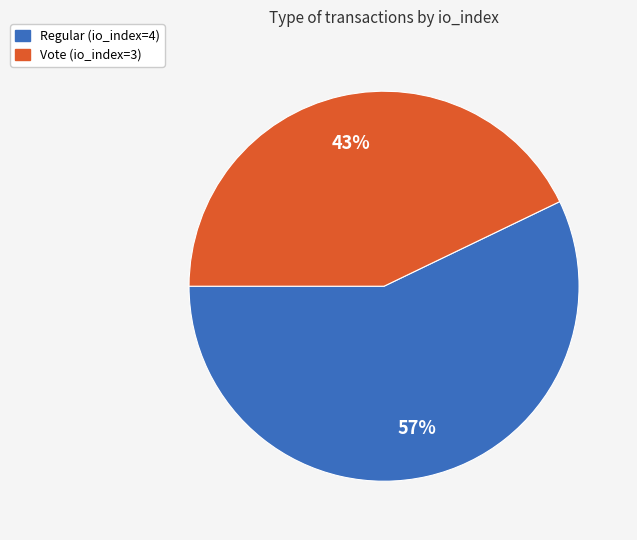

Count the number of slices in the pie.

2